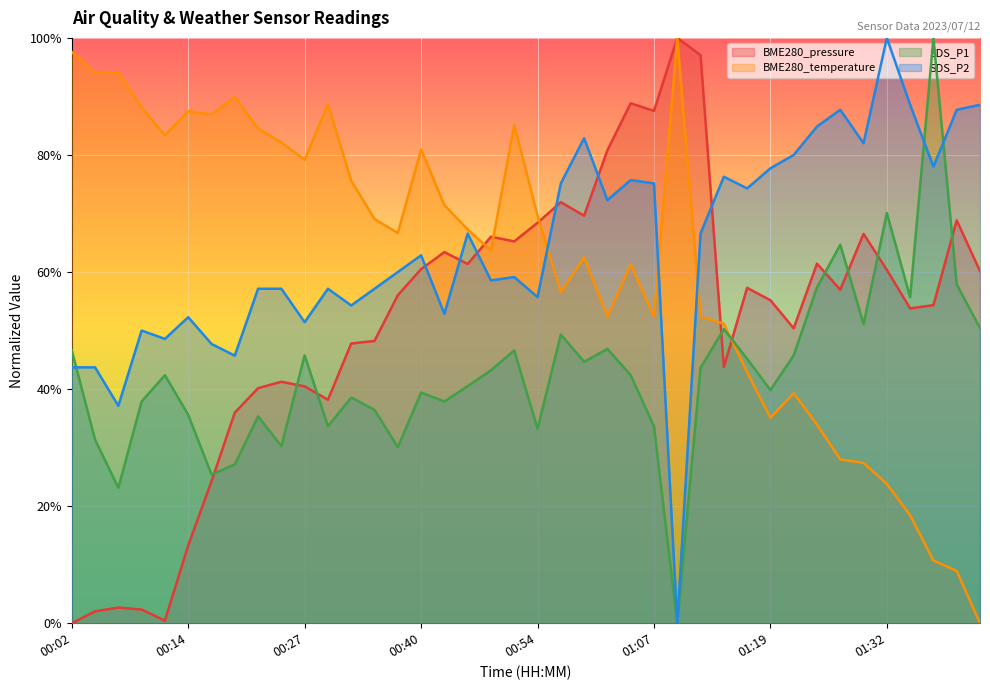

What is the average value of the SDS_P2 series?

0.6